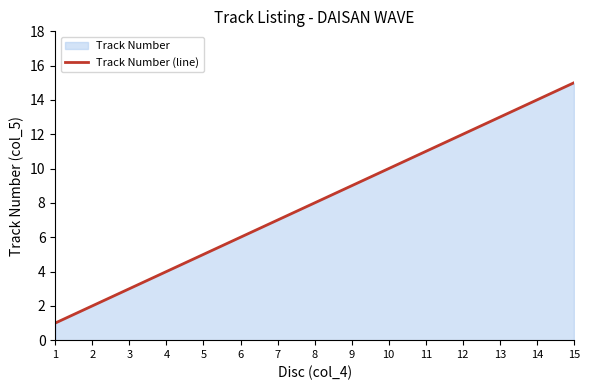

What is the change in value from 11 to 15?

+4